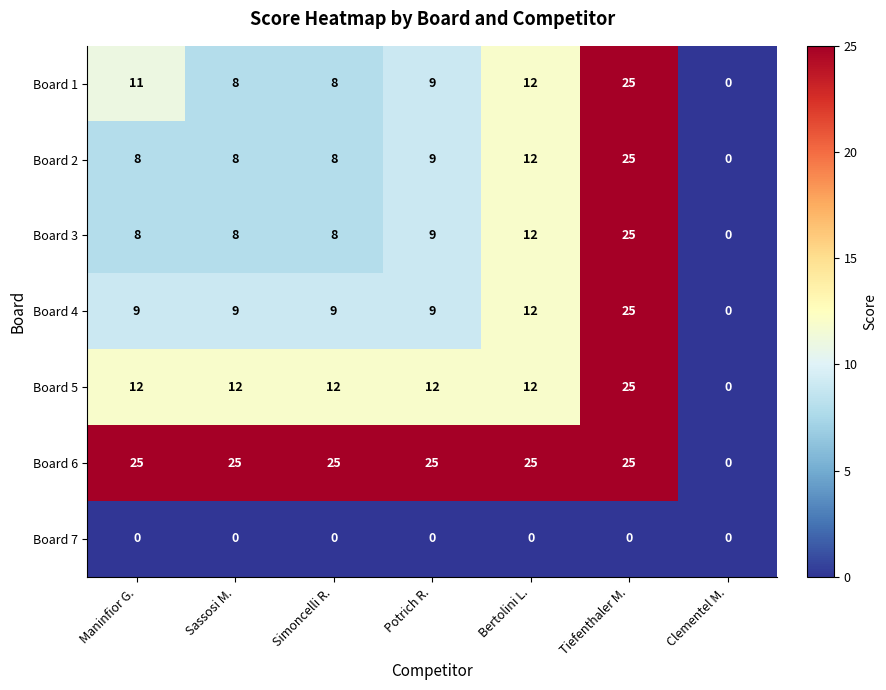

How many series are shown in this chart?

7